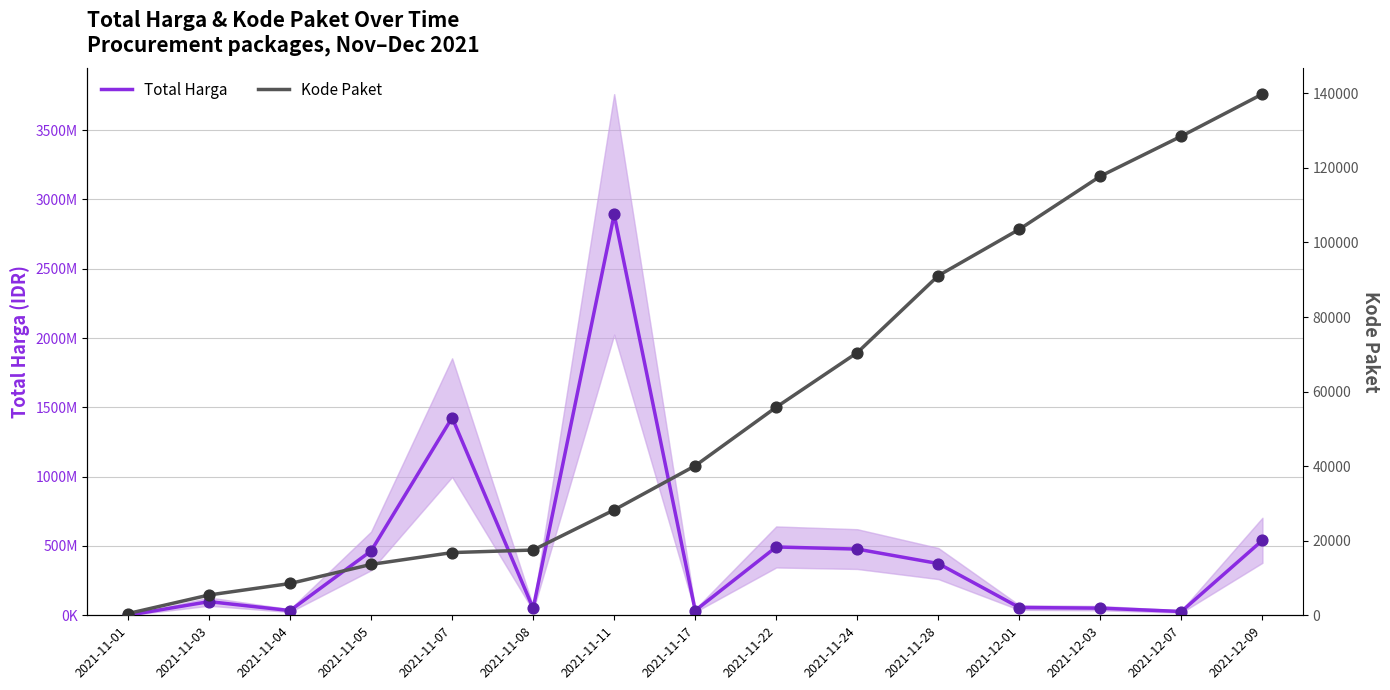

Which series reaches the maximum Y coordinate?

Total Harga